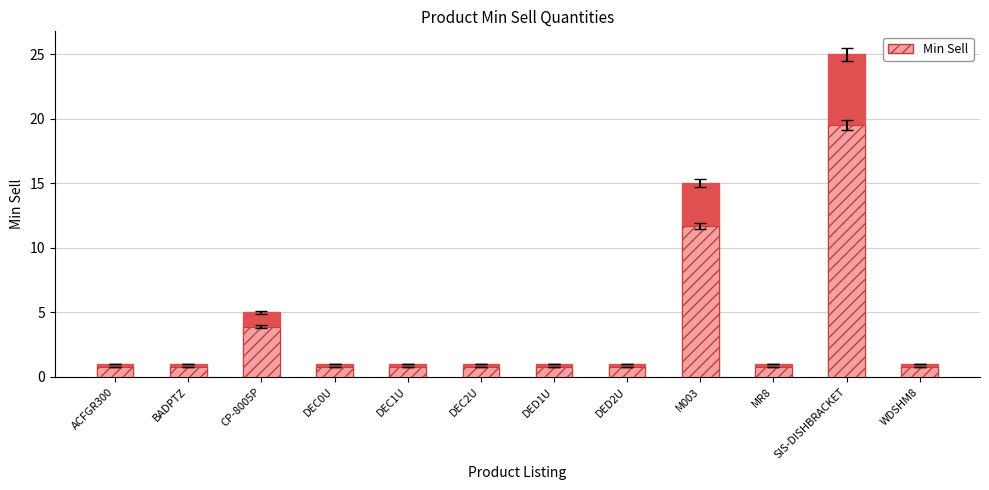

What is the ratio of the value at BADPTZ to the value at MR8?

1.0